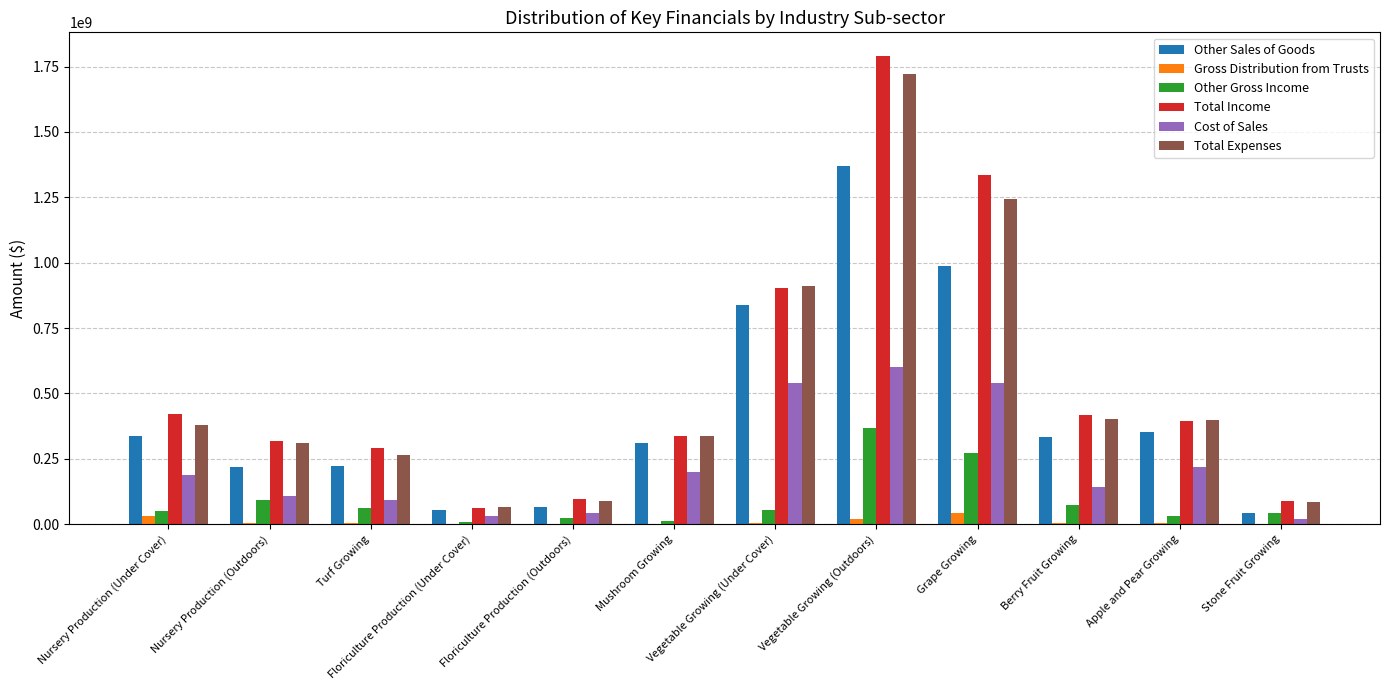

At which category is the sum across all series the highest?

Vegetable Growing (Outdoors)